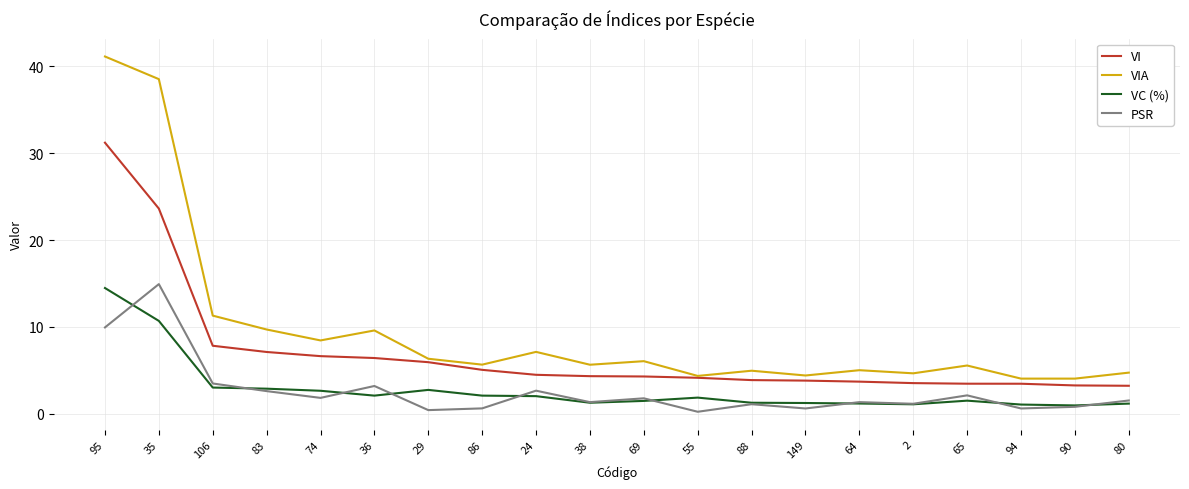

The VC (%) series shows 1.0 at 94. True or false?

True